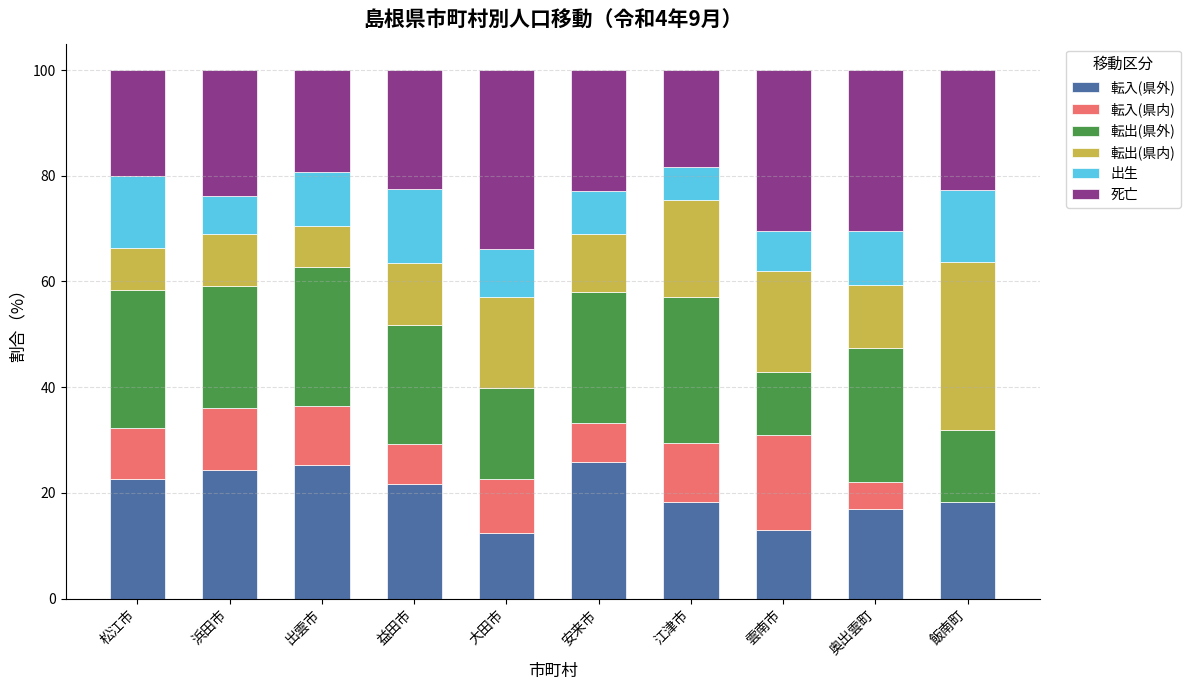

What is the sum of the 転入(県外) values at 安来市 and 奥出雲町?

42.9